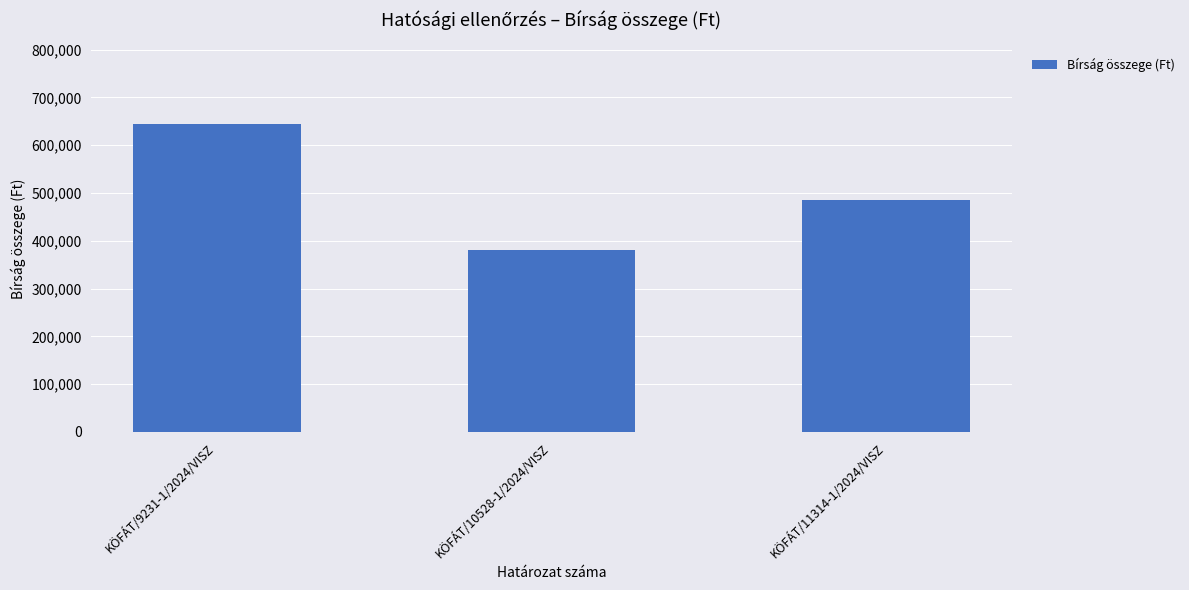

List the labels in order of value, largest first.

KÖFÁT/9231-1/2024/VISZ, KÖFÁT/11314-1/2024/VISZ, KÖFÁT/10528-1/2024/VISZ